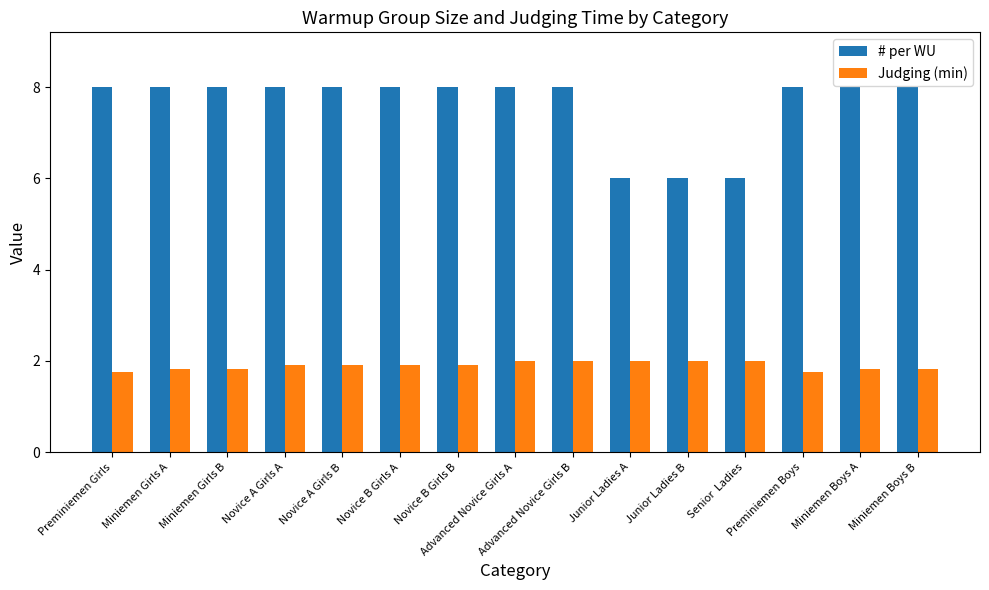

Is it true that Judging (min) equals 1.8 at Miniemen Boys B?

True